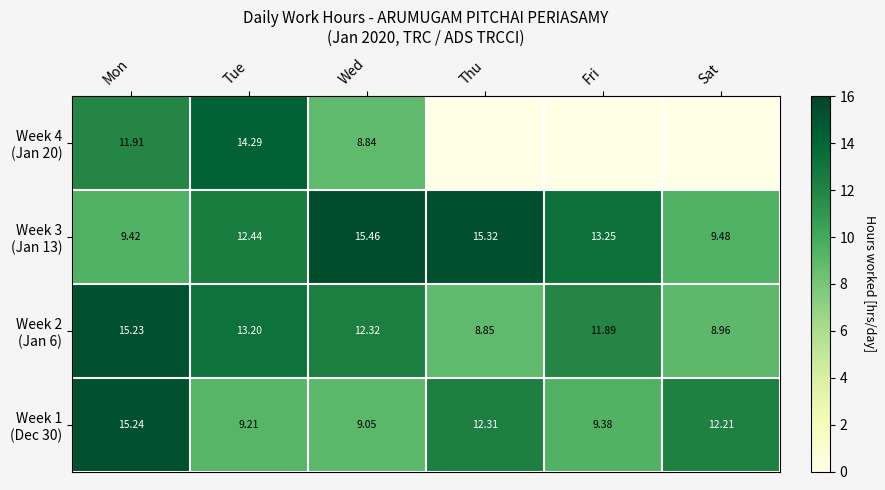

Which category has the lowest value in the Week 4 (Jan 20) series?

Thu